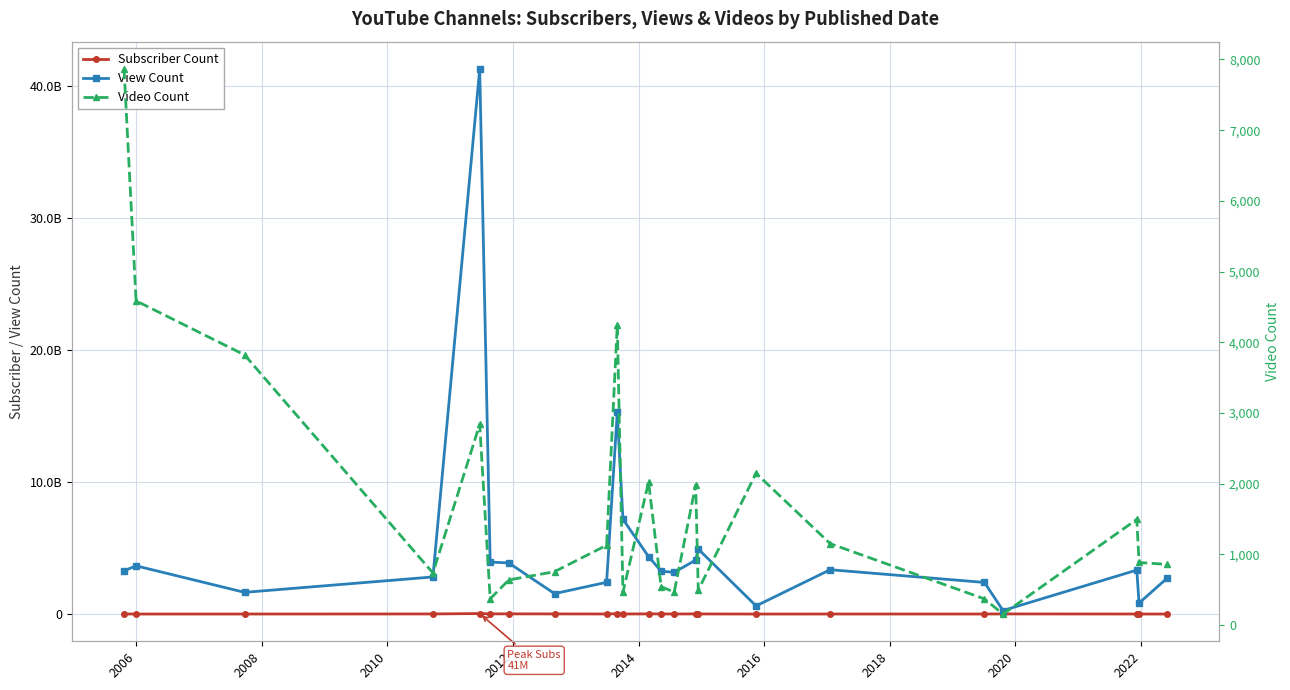

True or false: Video Count and Subscriber Count intersect in this chart.

False